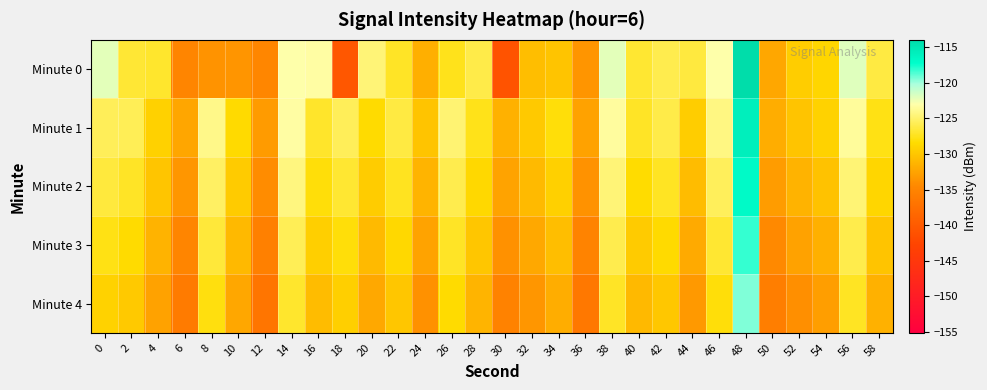

Between 54 and 52, which is larger?

54